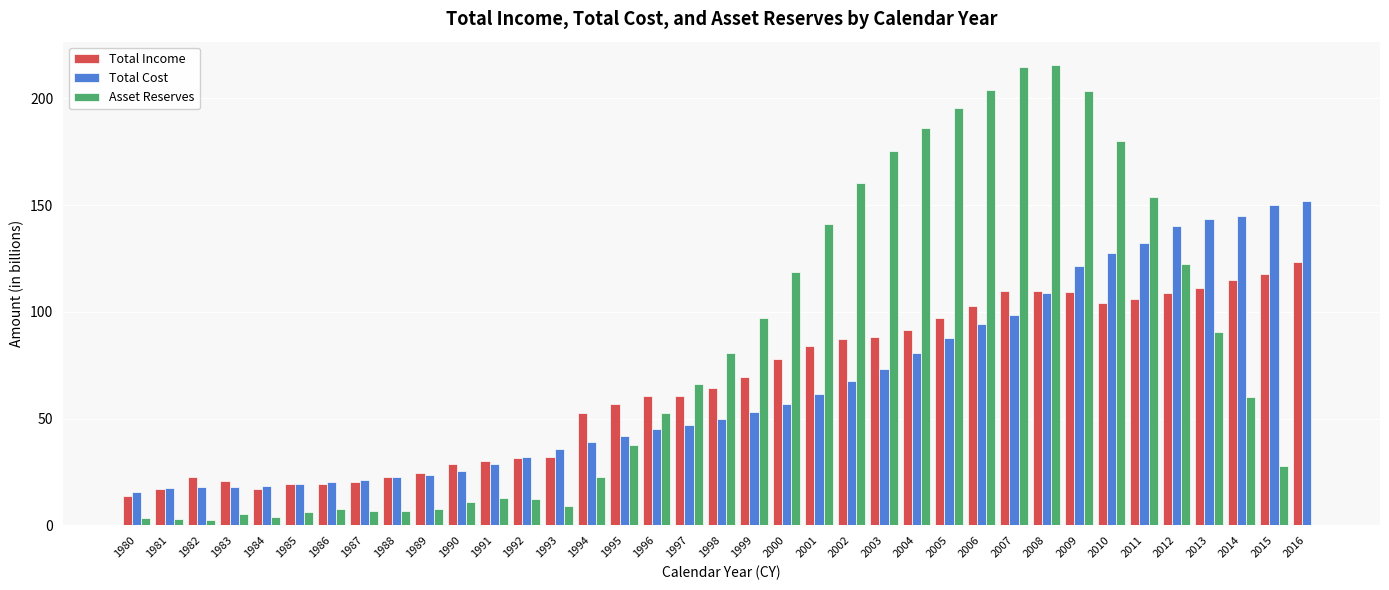

True or false: Total Cost has a value of 14.1 at 1990.

False